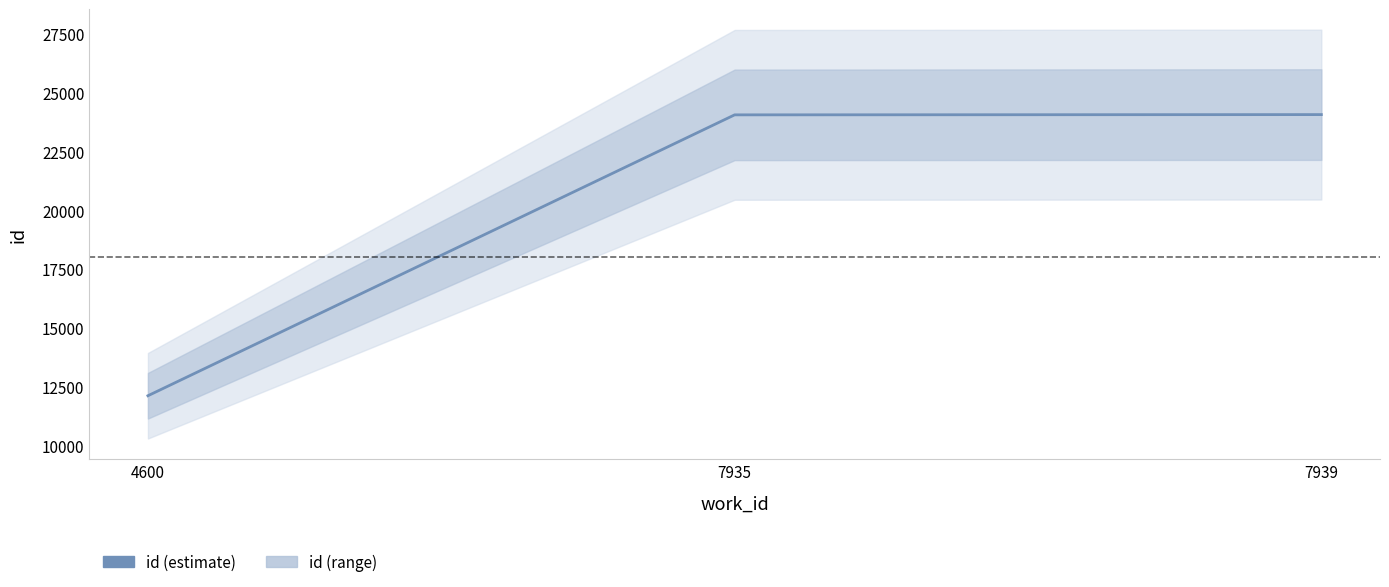

Reading left to right, extract all data points from this chart.

12117	24052	24063